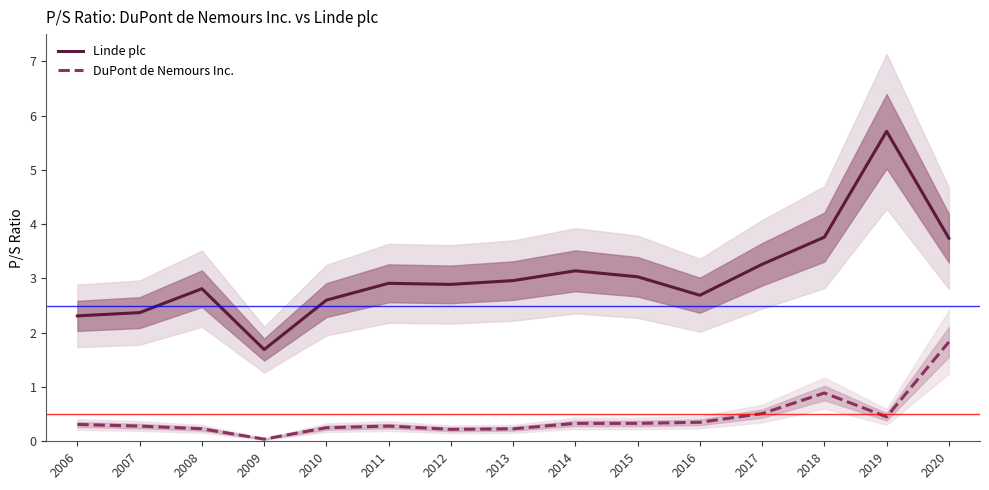

True or false: Linde plc has a value of 6.2 at 2020.

False